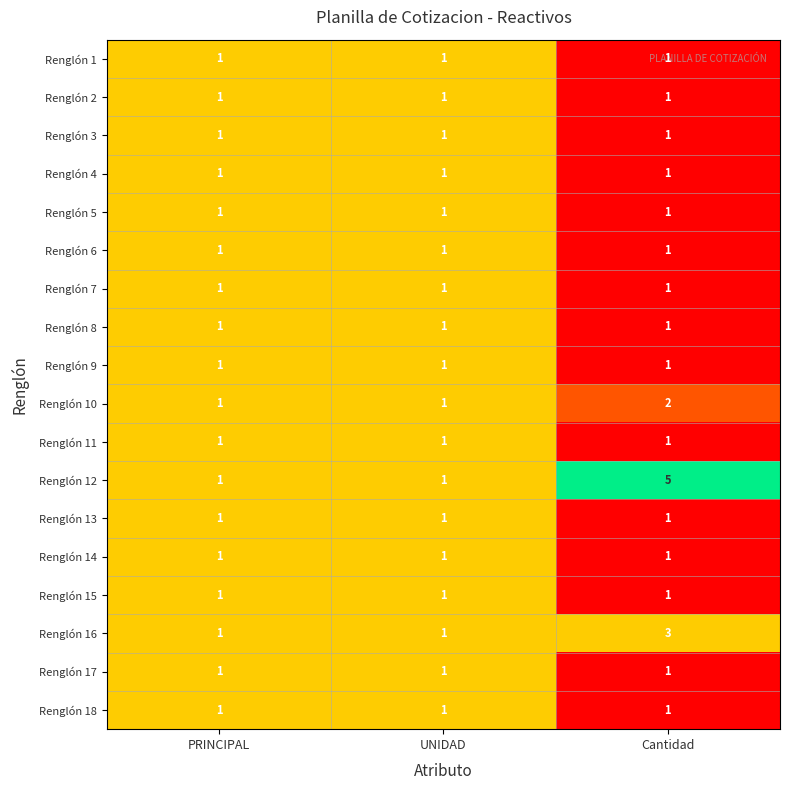

What is the sum of all Renglón 5 values?

3